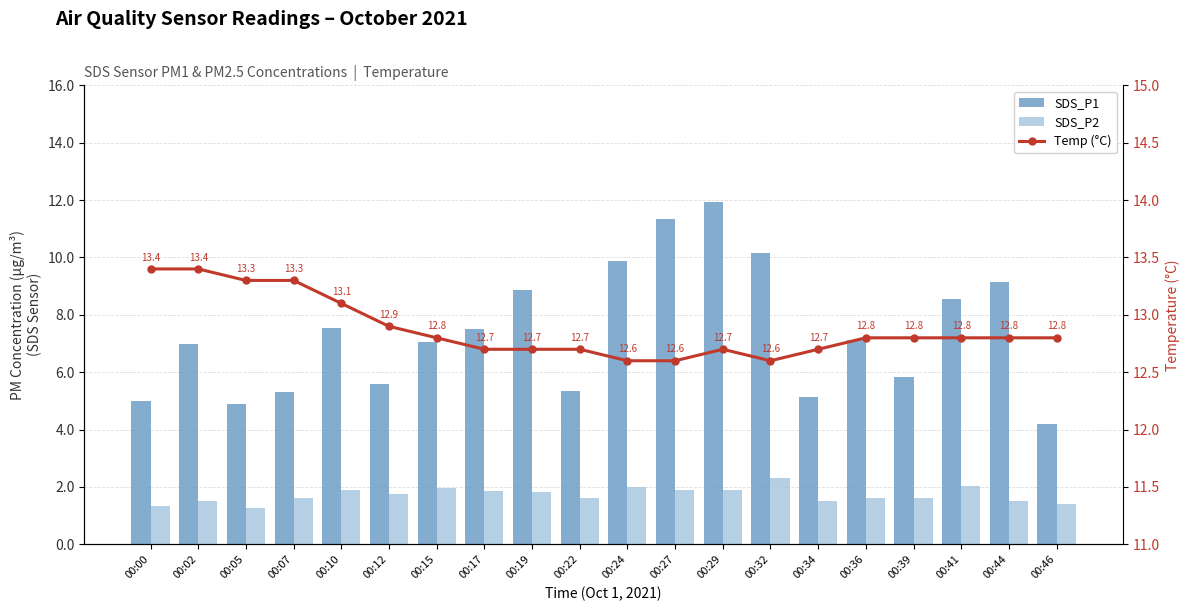

What is the difference between the SDS_P1 values at 00:39 and 00:24?

4.0